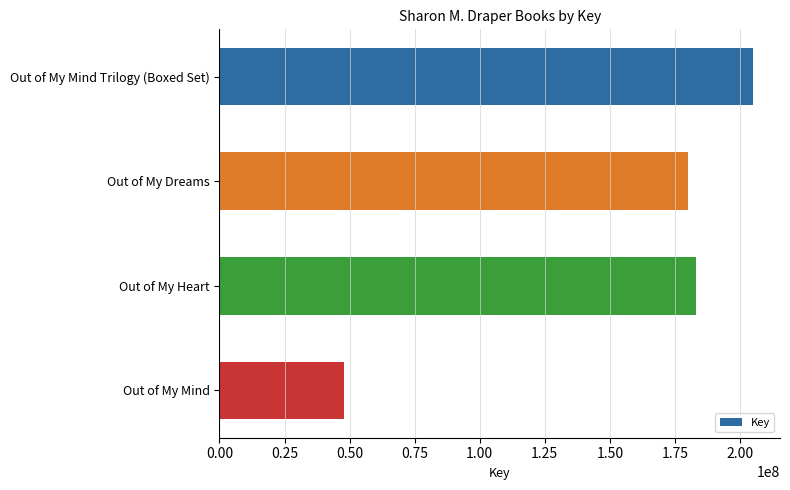

Rank the categories by value from lowest to highest.

Out of My Mind, Out of My Dreams, Out of My Heart, Out of My Mind Trilogy (Boxed Set)